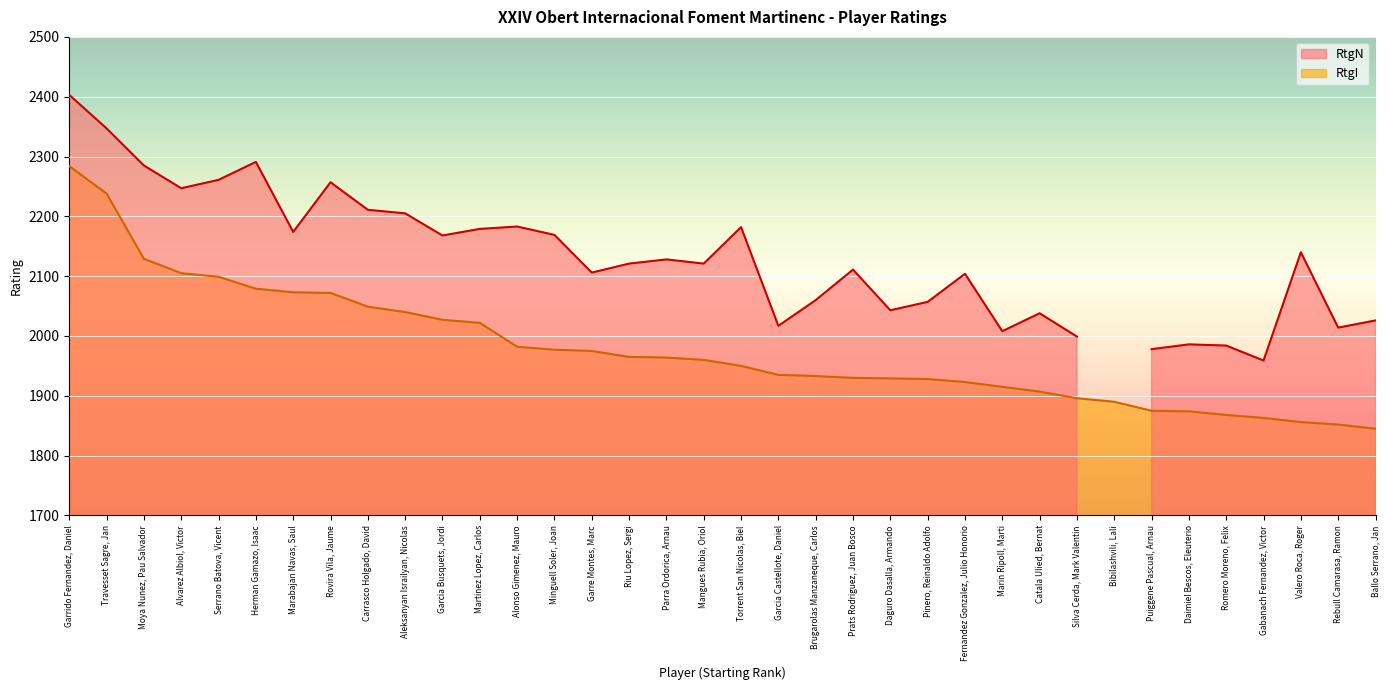

How many data points does each series have?

36